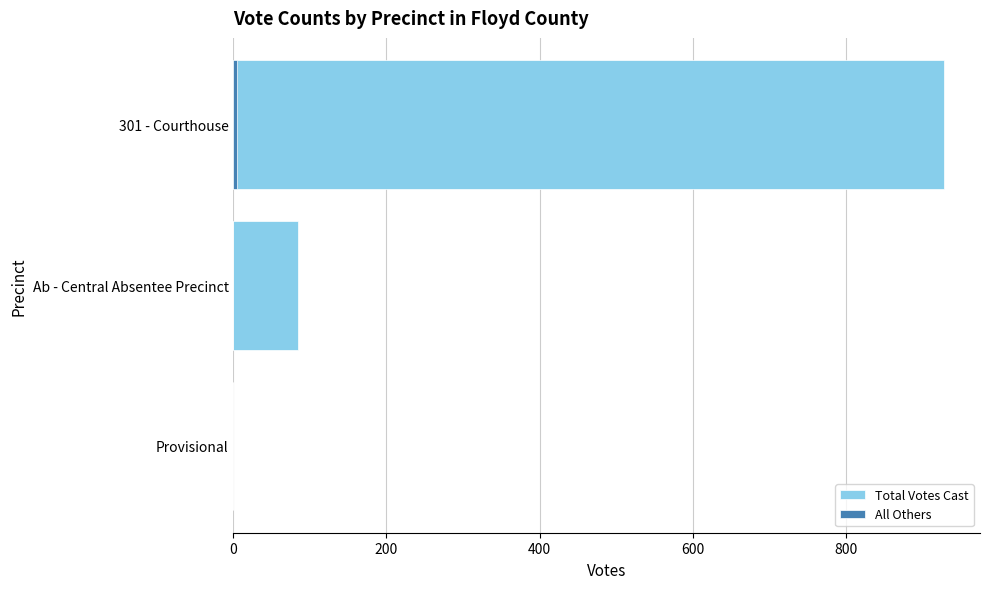

What is the difference between the maximum and minimum values in the Total Votes Cast series?

929